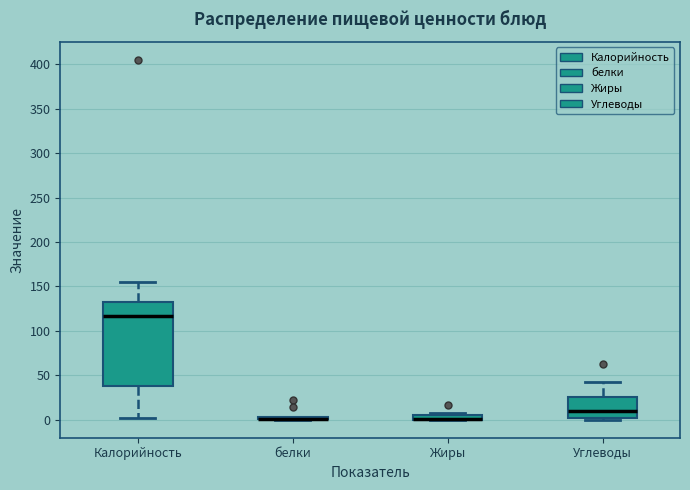

Where is the upper edge of the box for белки on the y-axis? The values are not printed on the chart, so give them approximately, as read against the axis.

5